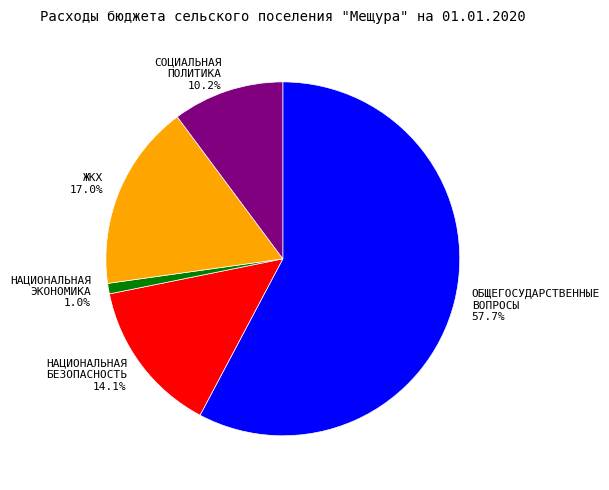

Count the number of slices in the pie.

5